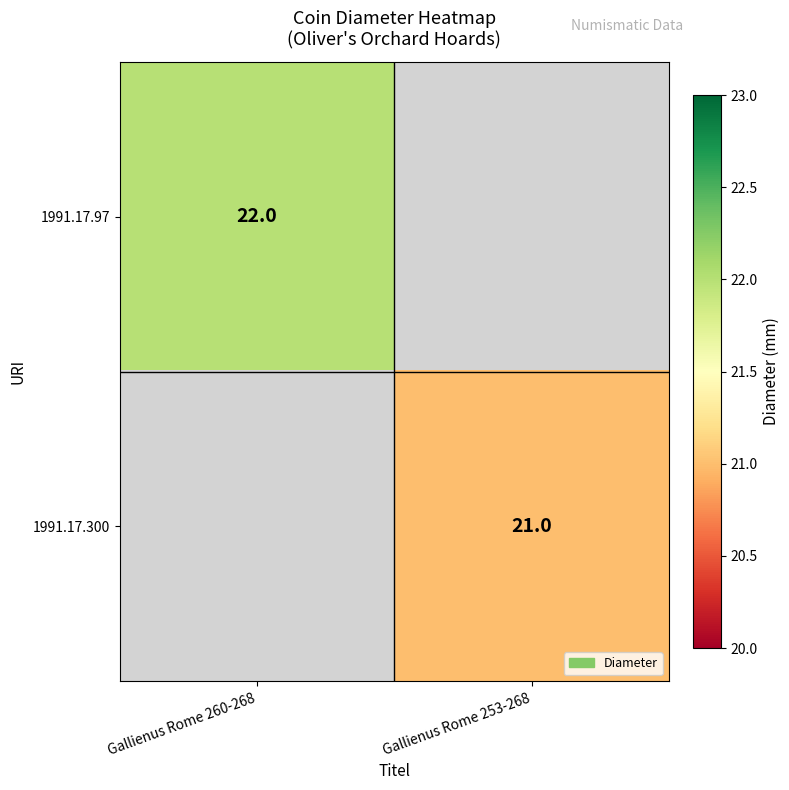

Is the value of 1991.17.300 at Gallienus Rome 253-268 greater than the value of 1991.17.97 at Gallienus Rome 260-268?

No